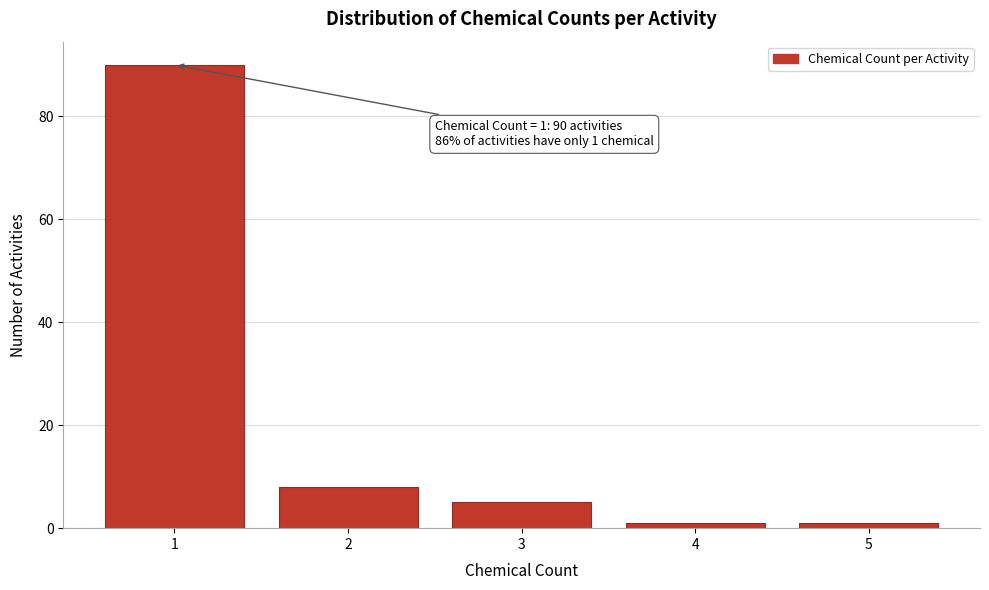

Reading left to right, list all the values displayed in this chart.

1=90	2=8	3=5	4=1	5=1